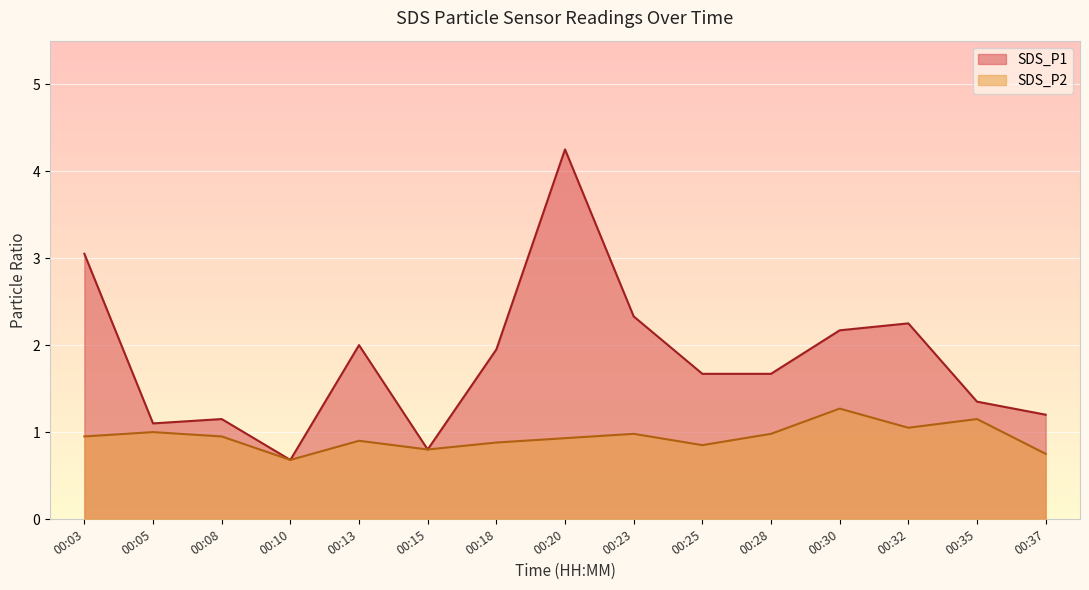

What is the difference between the maximum and minimum values in the SDS_P1 series?

3.6